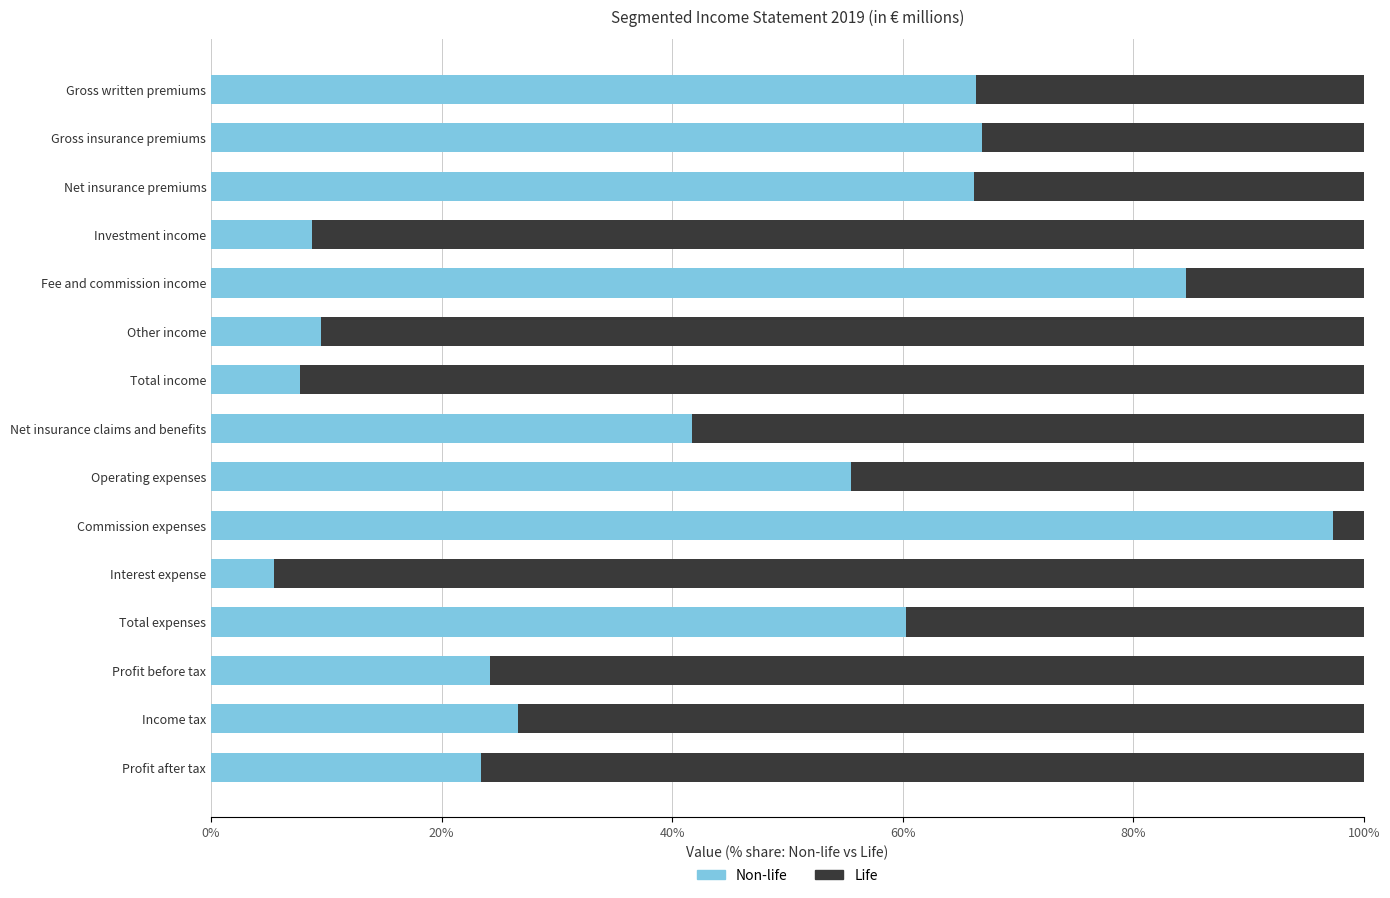

What is the sum of all Non-life values?

644.6